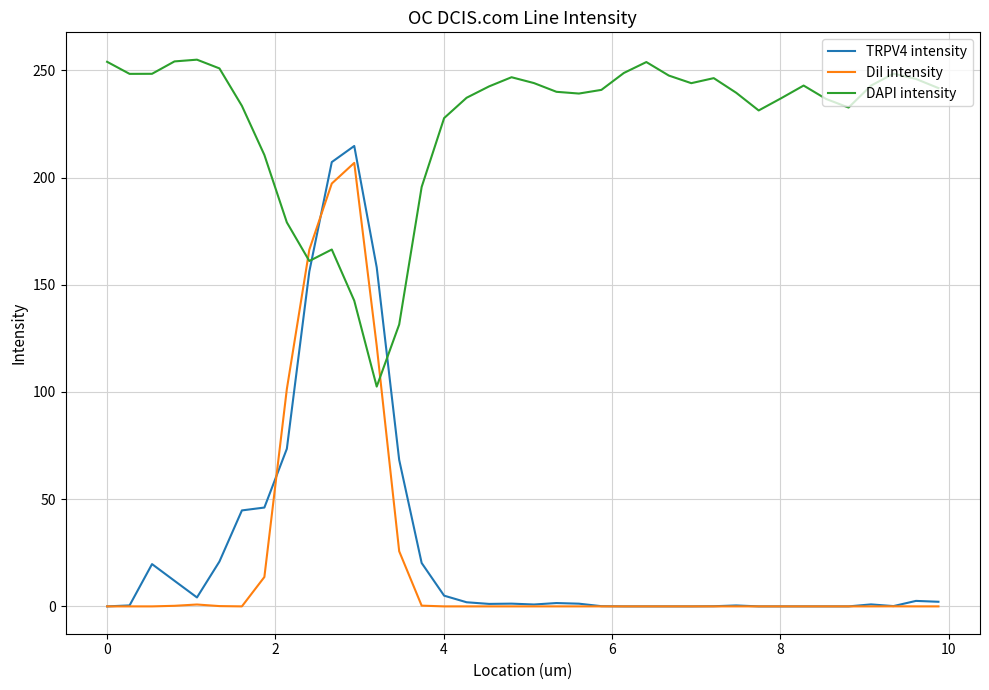

True or false: DiI intensity has more than 0 interior local peaks.

True